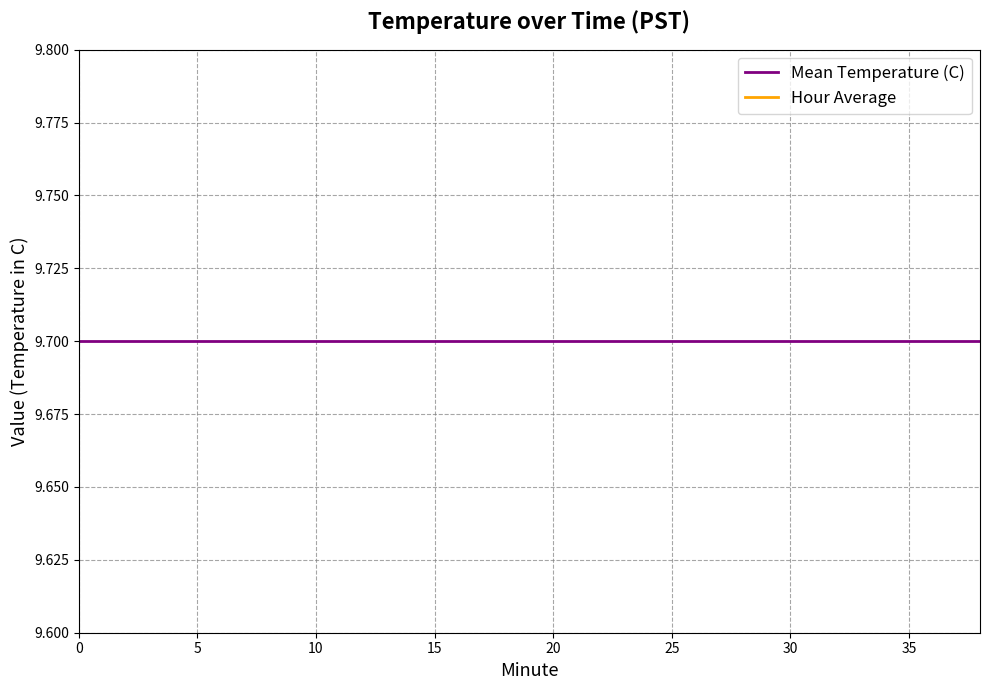

True or false: Mean Temperature (C) and Hour Average cross at least once.

False